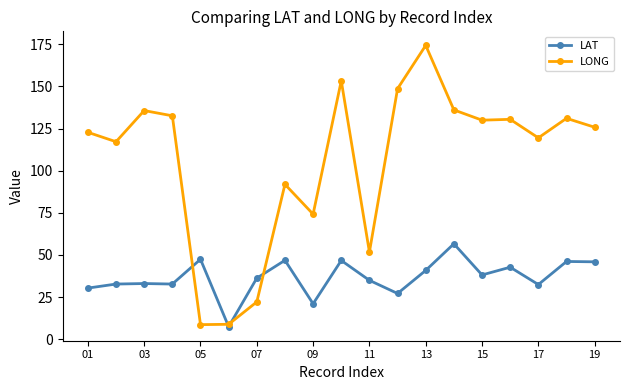

What is the value of the LAT point at the 6th from the left?

7.4